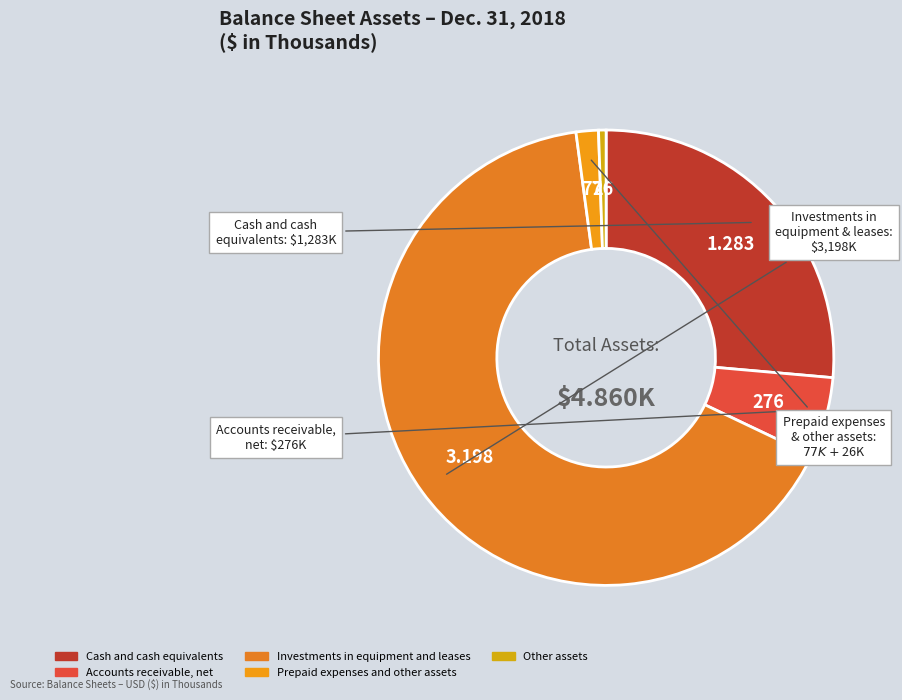

Which has a higher value, Investments in equipment and leases or Prepaid expenses and other assets?

Investments in equipment and leases